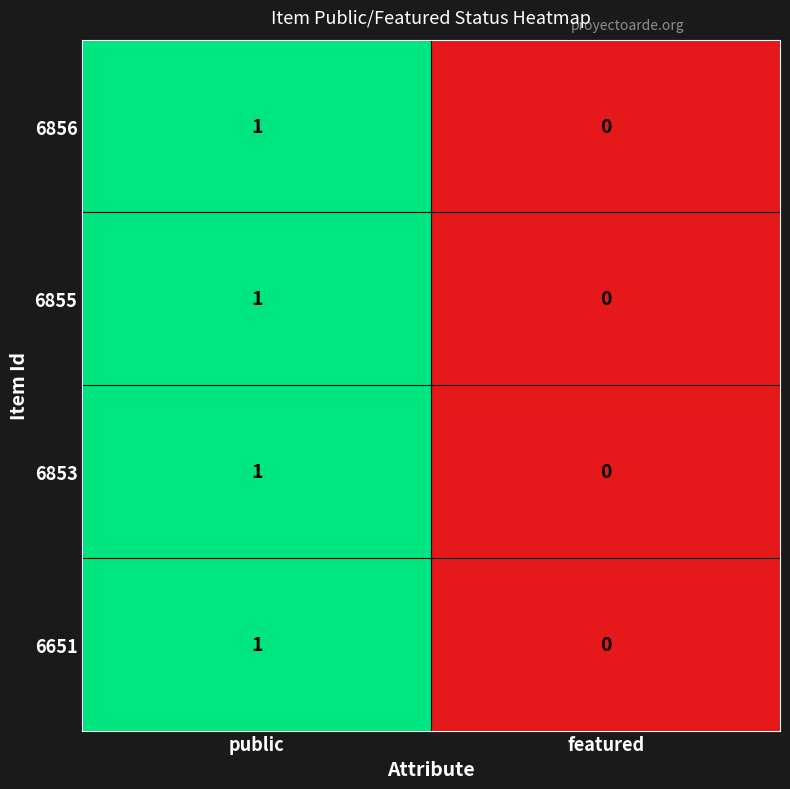

Is the value of 6855 at public greater than the value of 6853 at featured?

Yes